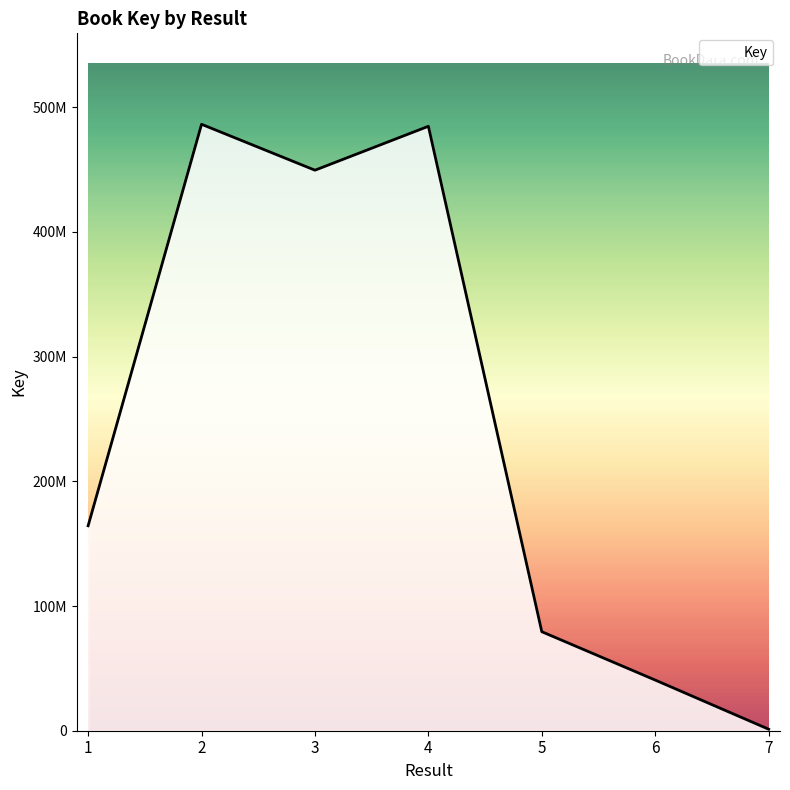

True or false: the data shows 449489923 at 3.

True